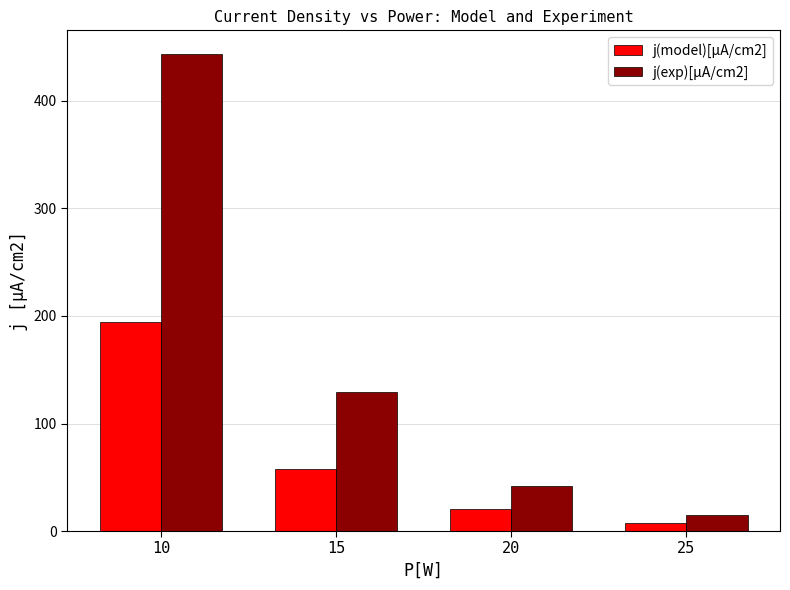

The value of j(exp)[µA/cm2] at 10 is 752.8. True or false?

False